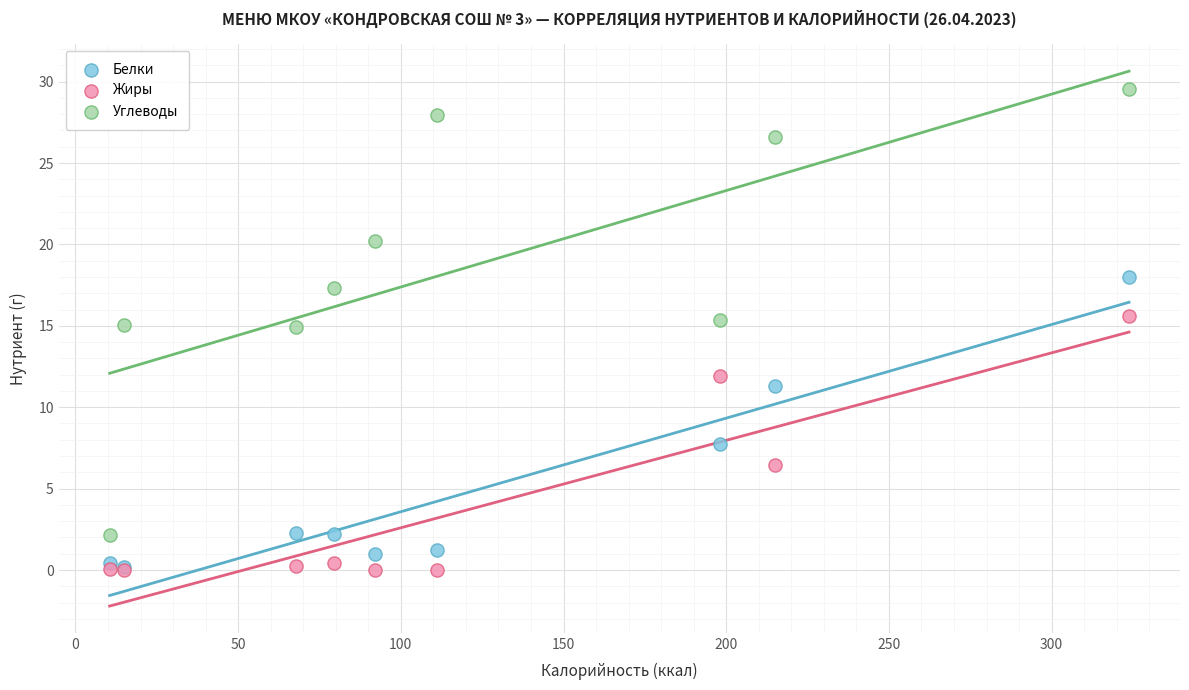

In the Белки series, what Y value is closest to 9?

7.7